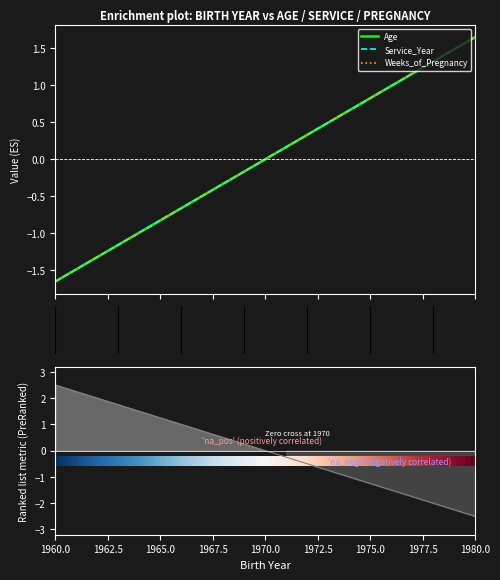

What is the value of the Service_Year point at the 7th from the left?

-0.7